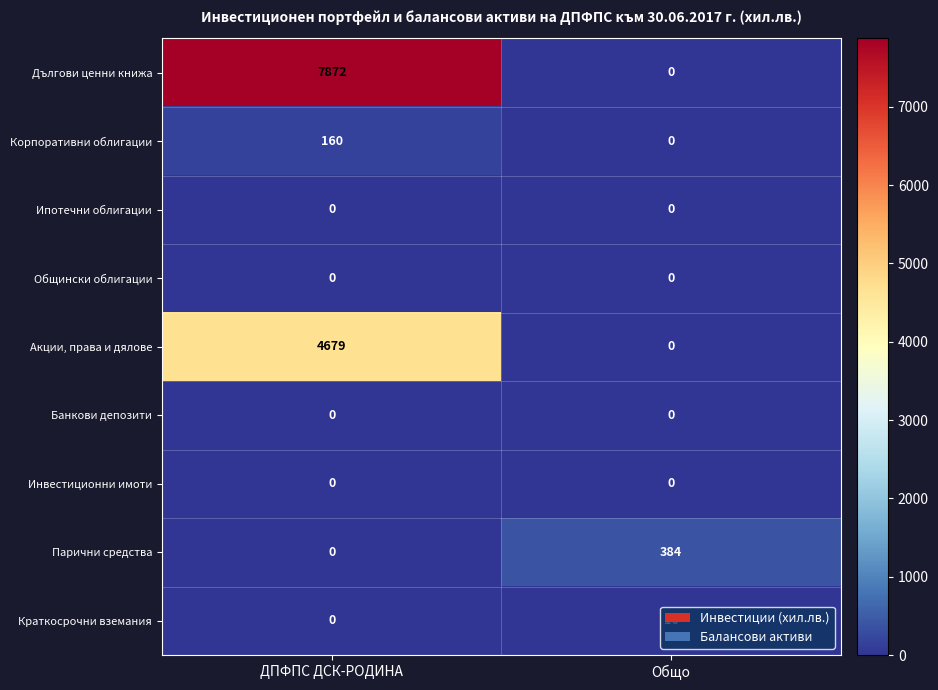

True or false: Корпоративни облигации has a value of 91 at Общо.

False